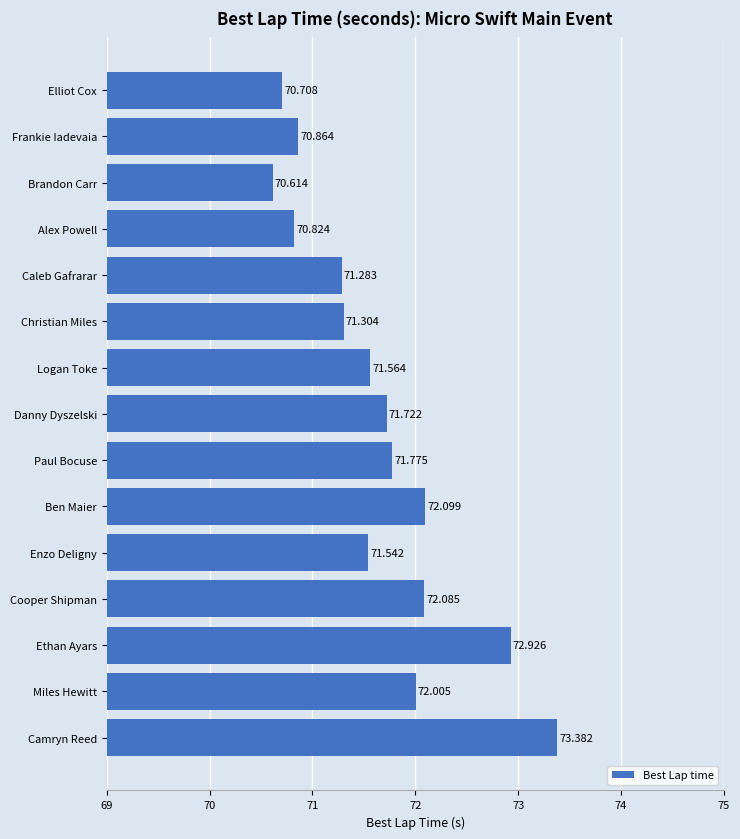

Where is the data nearest to the value 71?

Frankie Iadevaia